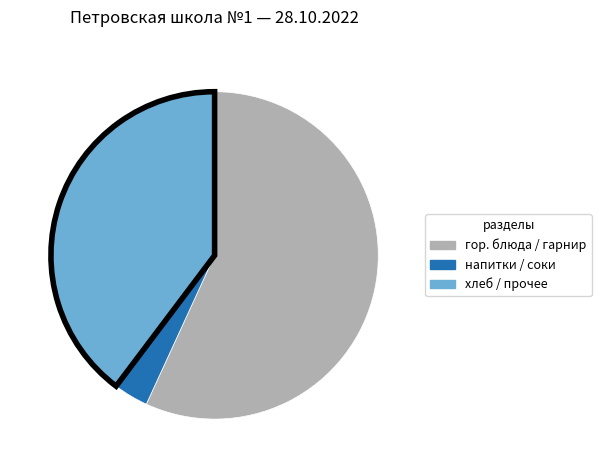

Does any single category account for the majority?

Yes